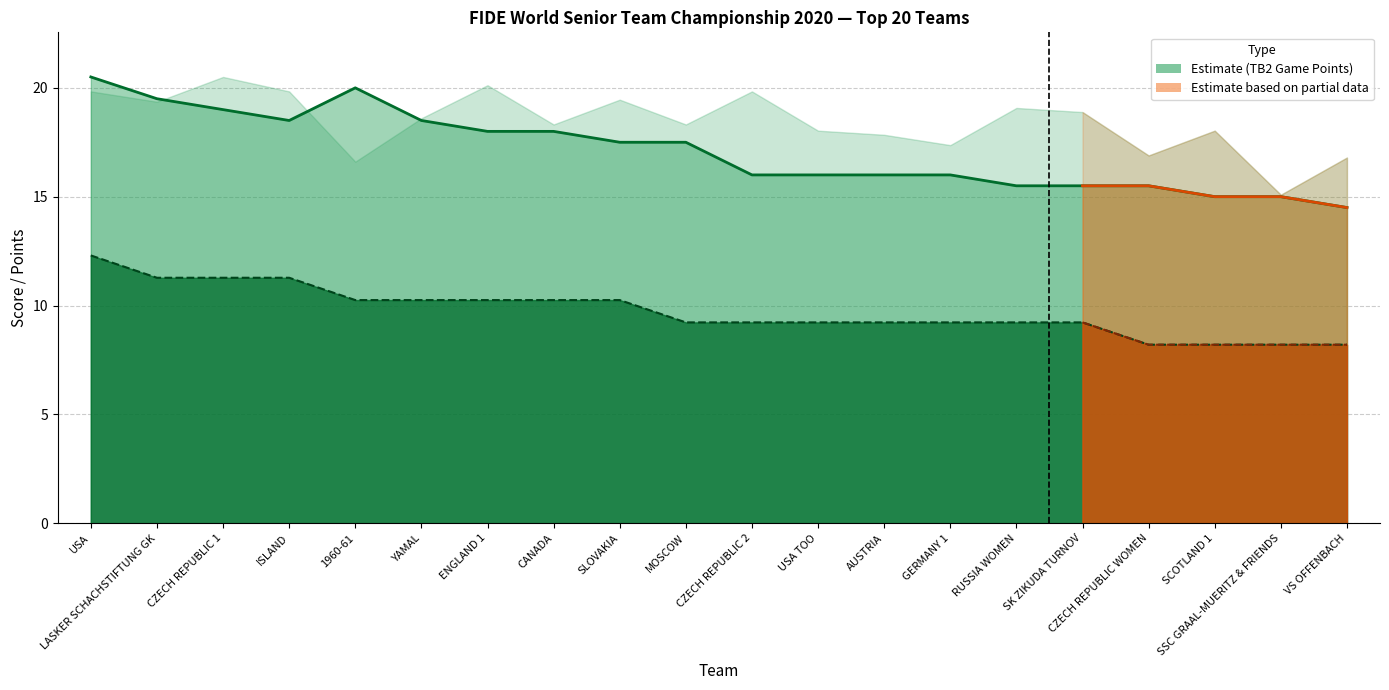

At which label does TB2 line first exceed 17?

USA